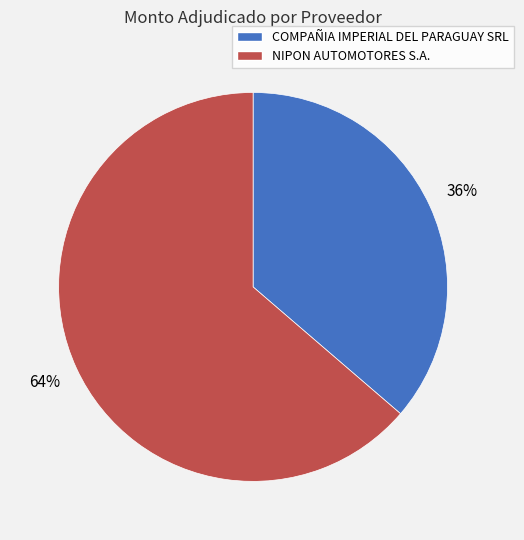

Rank the categories by value from highest to lowest.

NIPON AUTOMOTORES S.A., COMPAÑIA IMPERIAL DEL PARAGUAY SRL